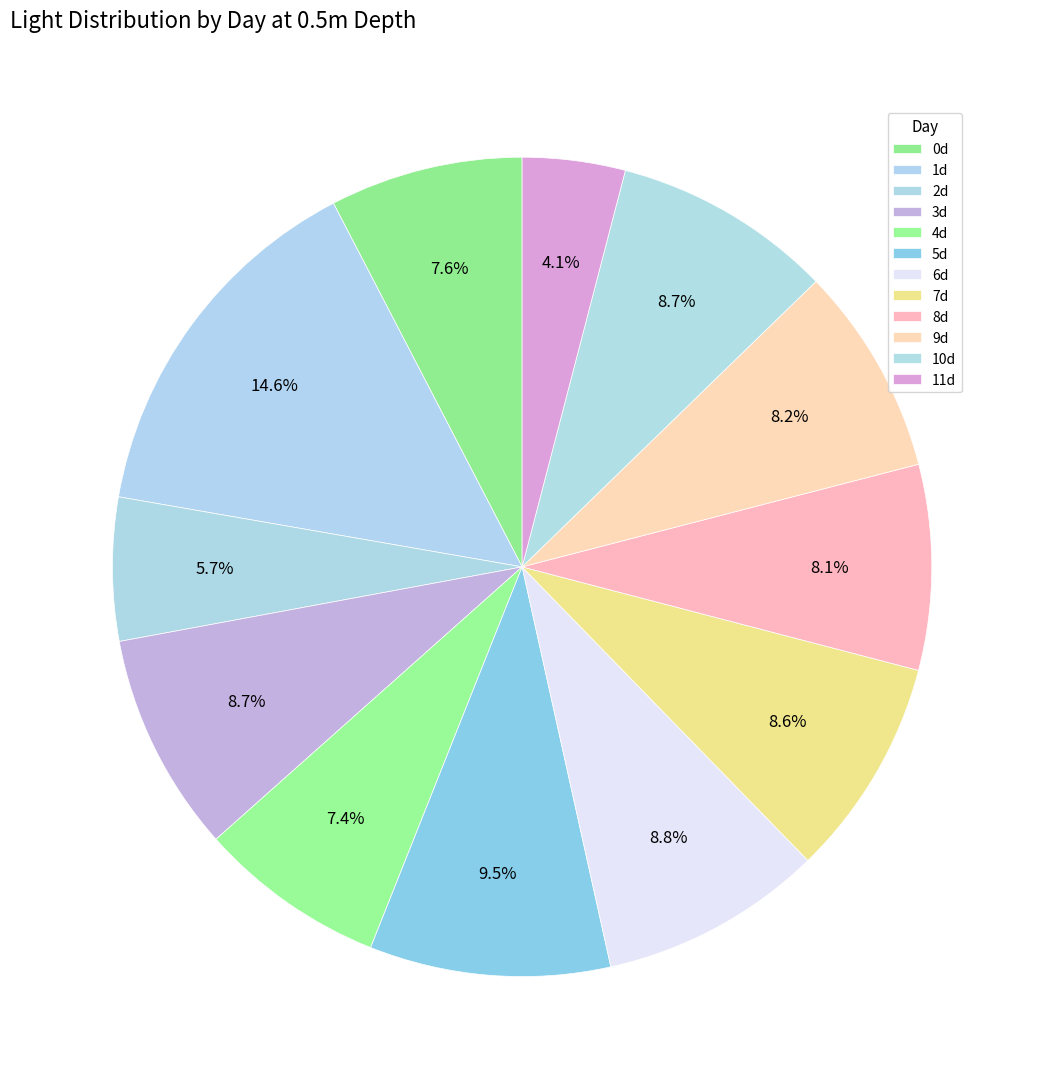

Is there any slice that represents more than half of the pie?

No